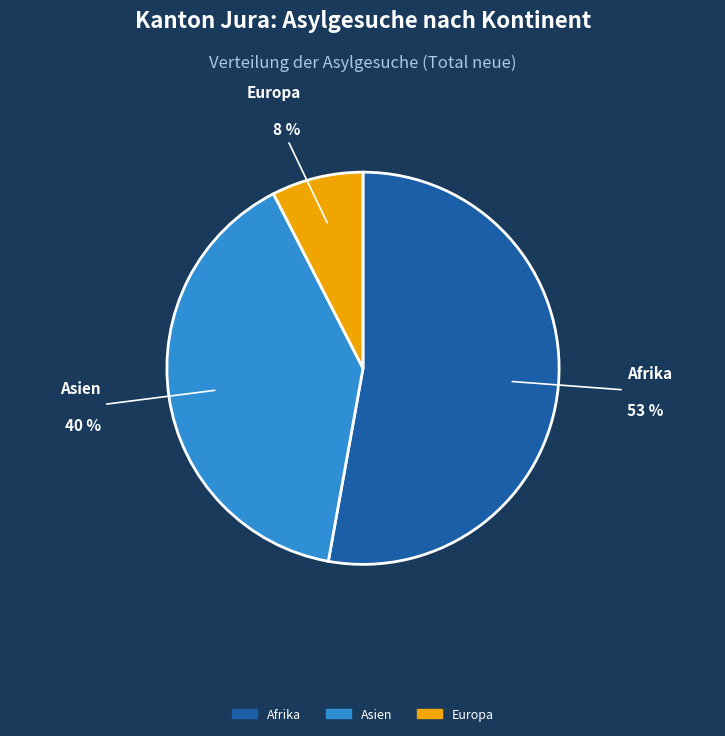

To the nearest percent, what is the combined percentage of Asien and Afrika?

92%